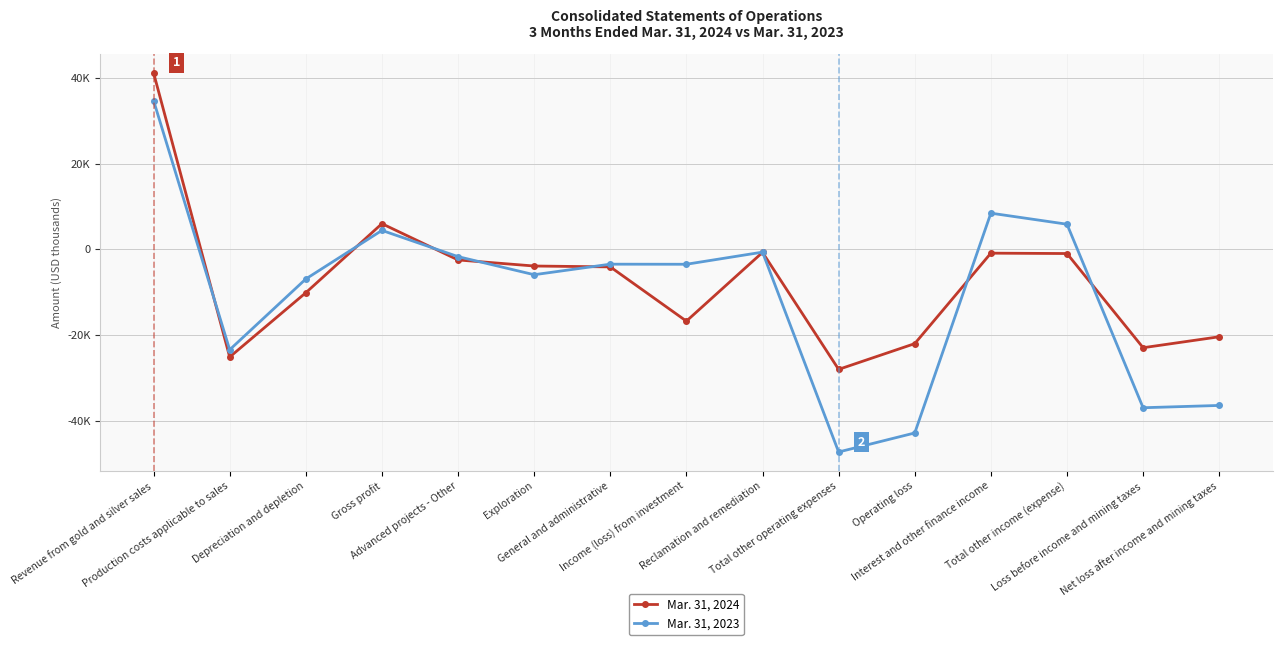

Where is the first local minimum for Mar. 31, 2024?

Production costs applicable to sales